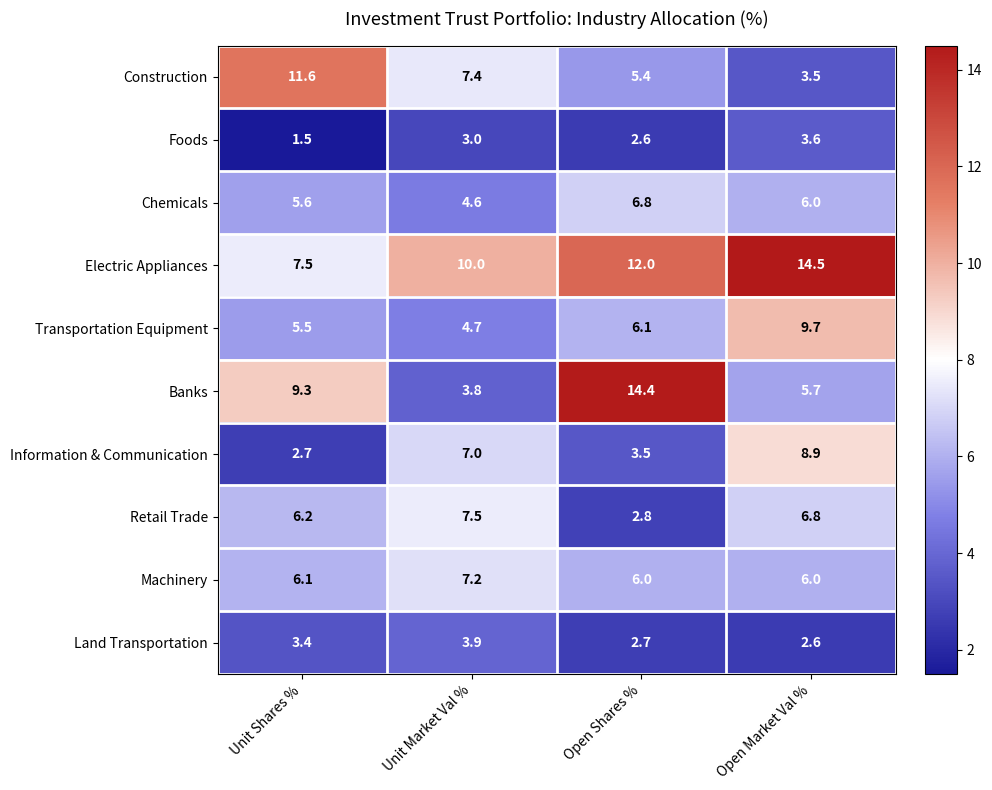

What value does the Banks series have at Open Market Val %?

5.7